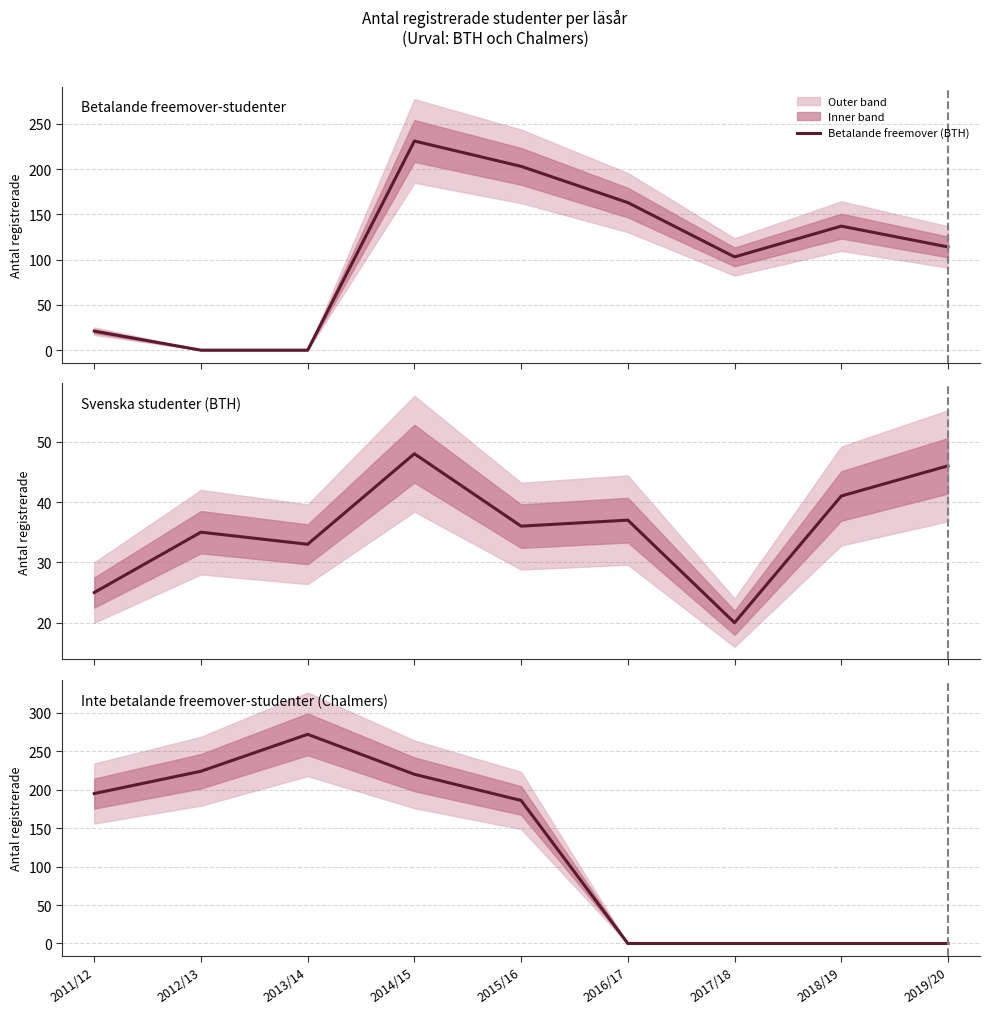

Where is the first local maximum for Inte betalande freemover (Chalmers)?

2013/14